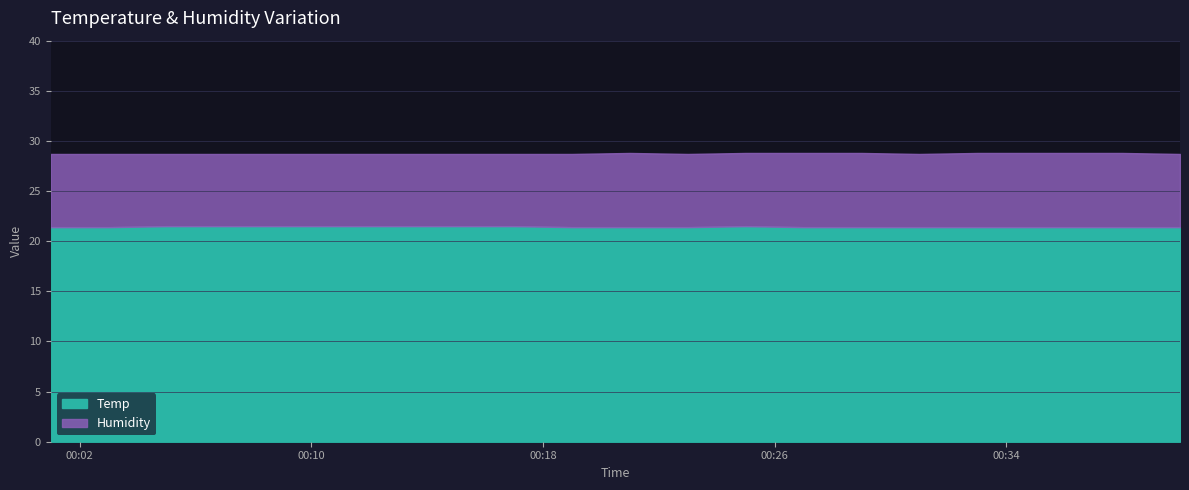

In Humidity, how many points are lower than both neighbors (excluding endpoints)?

2